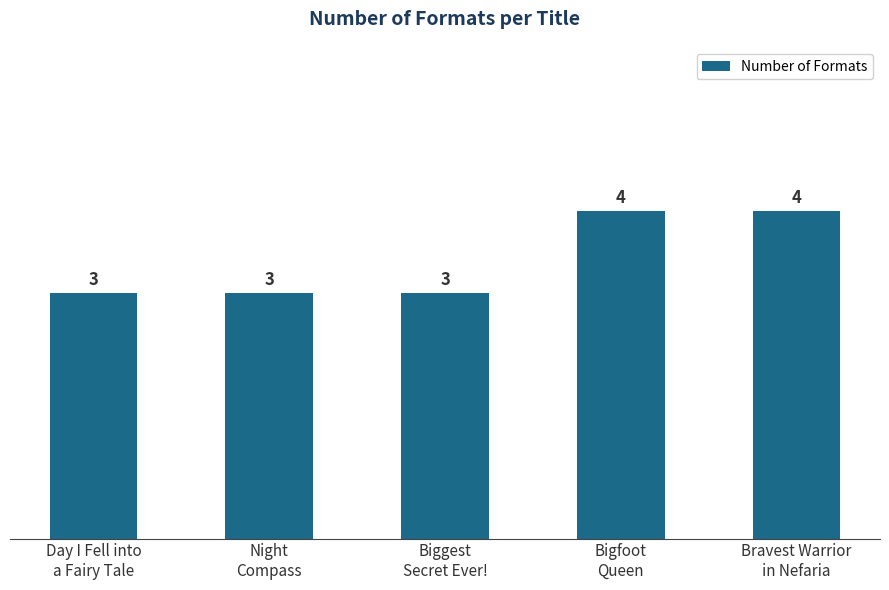

What is the average value?

3